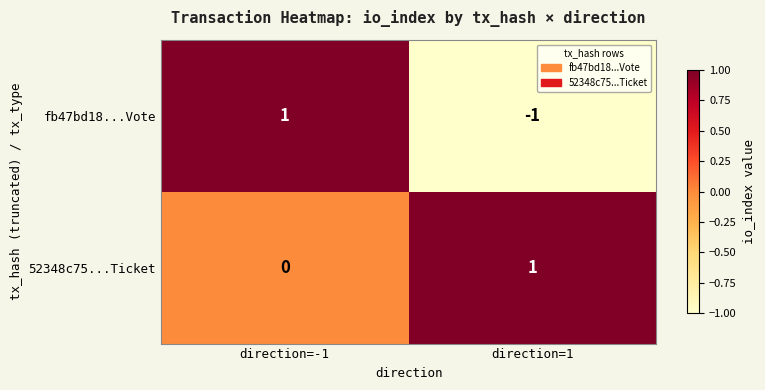

At how many categories does at least one series exceed 0?

2